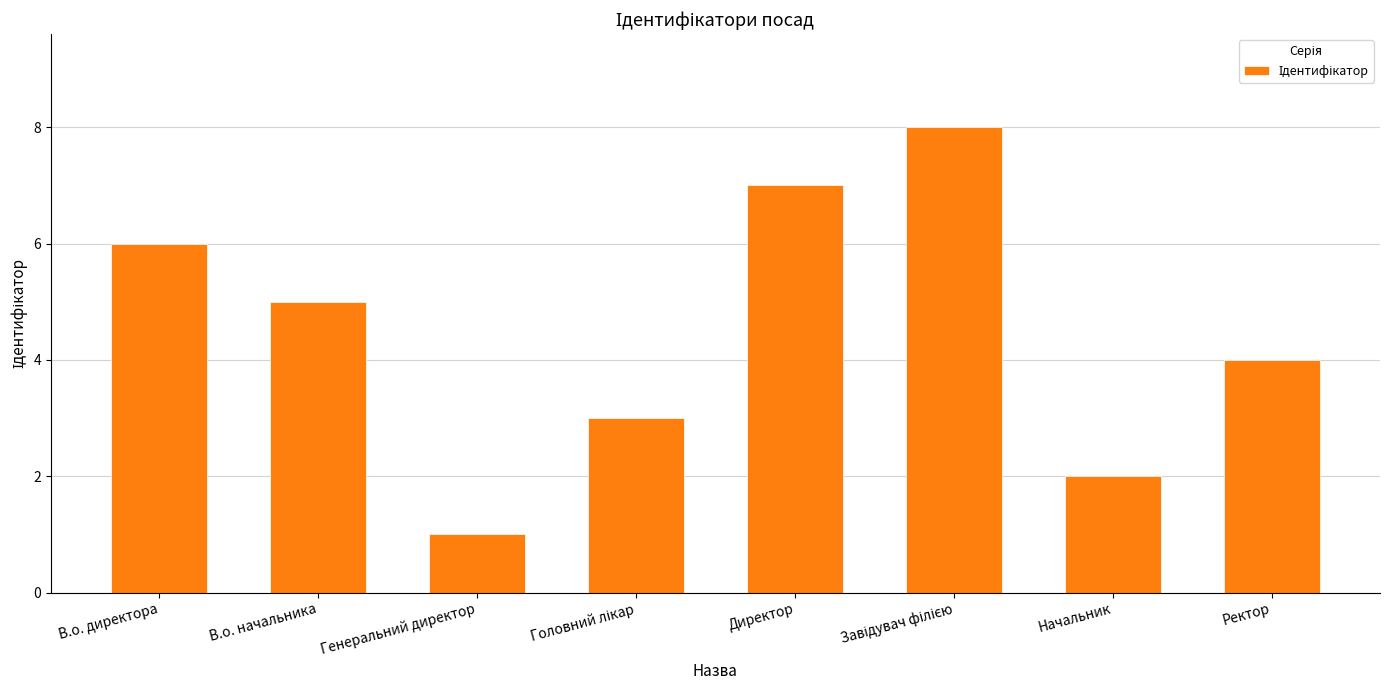

What position from the right is В.о. начальника?

7